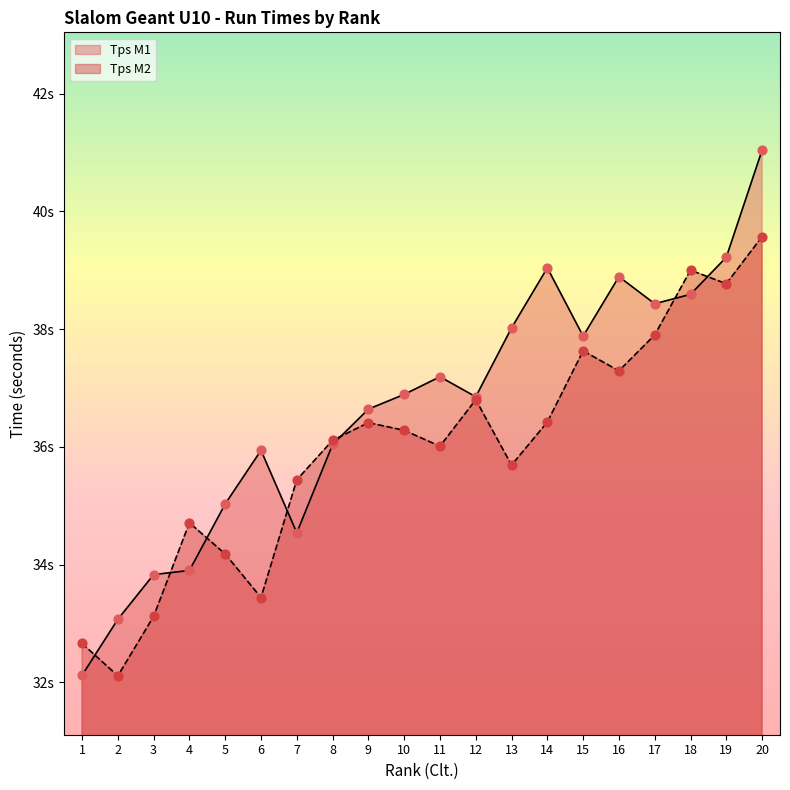

Which series has the largest total across all categories?

Tps M1